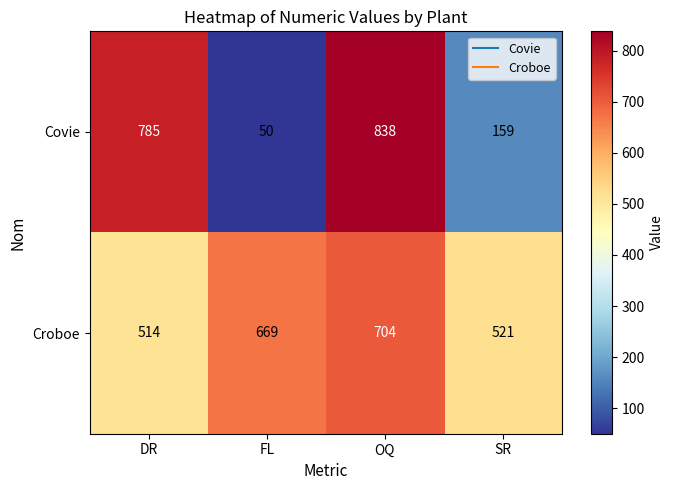

Reading left to right, transcribe all the data shown in this chart.

Covie: DR=785	FL=50	OQ=838	SR=159
Croboe: DR=514	FL=669	OQ=704	SR=521